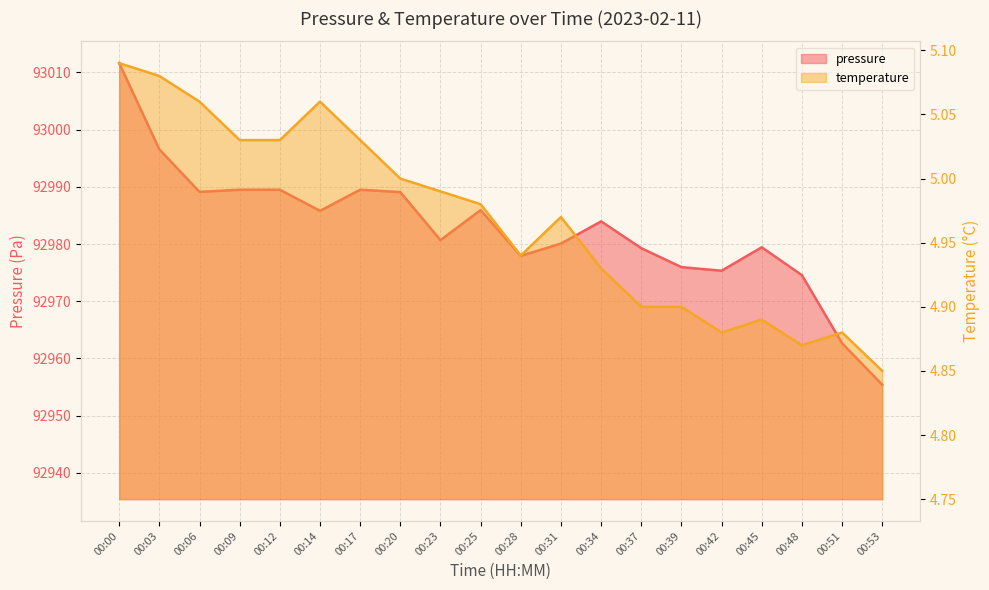

Where is pressure nearest to the value 92983?

00:34